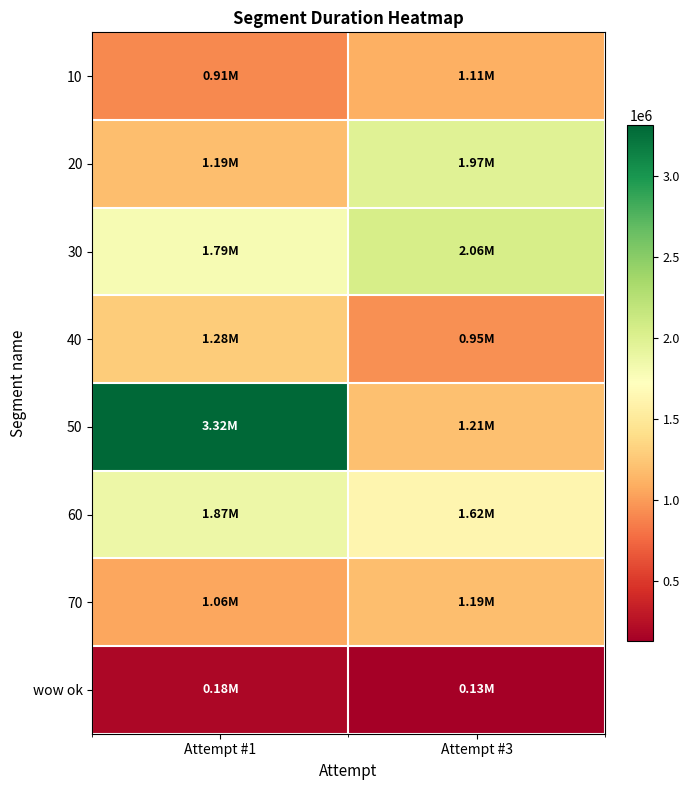

Reading left to right, what are all the values shown in this chart?

10: Attempt #1=908436	Attempt #3=1106262
20: Attempt #1=1187837	Attempt #3=1972008
30: Attempt #1=1786360	Attempt #3=2057476
40: Attempt #1=1282328	Attempt #3=948226
50: Attempt #1=3315461	Attempt #3=1205154
60: Attempt #1=1866275	Attempt #3=1624315
70: Attempt #1=1057999	Attempt #3=1192437
wow ok: Attempt #1=182504	Attempt #3=129068